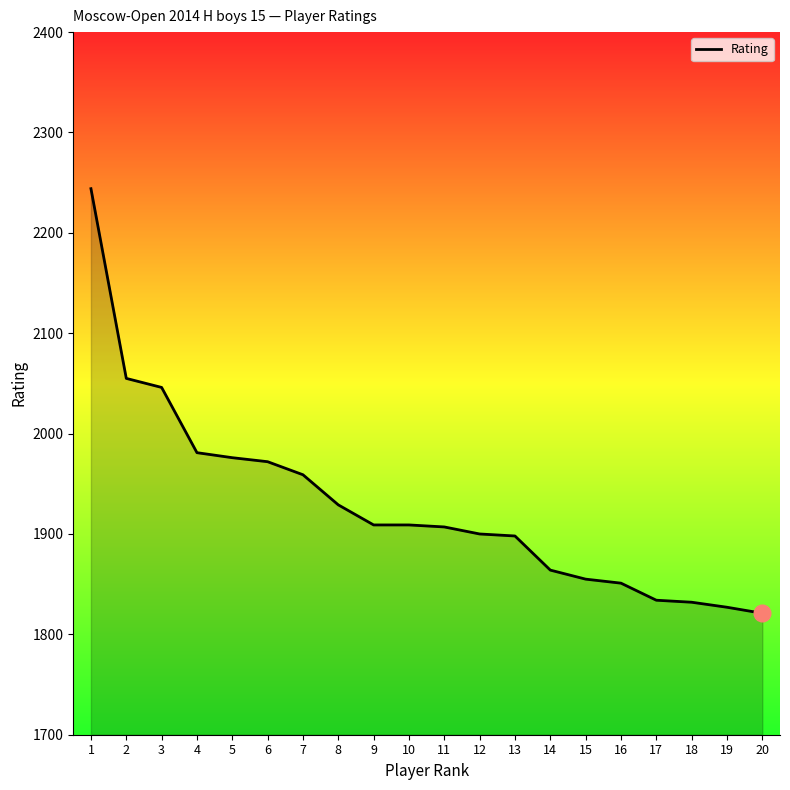

Approximately how many times larger is the value at 18 compared to 3?

0.9